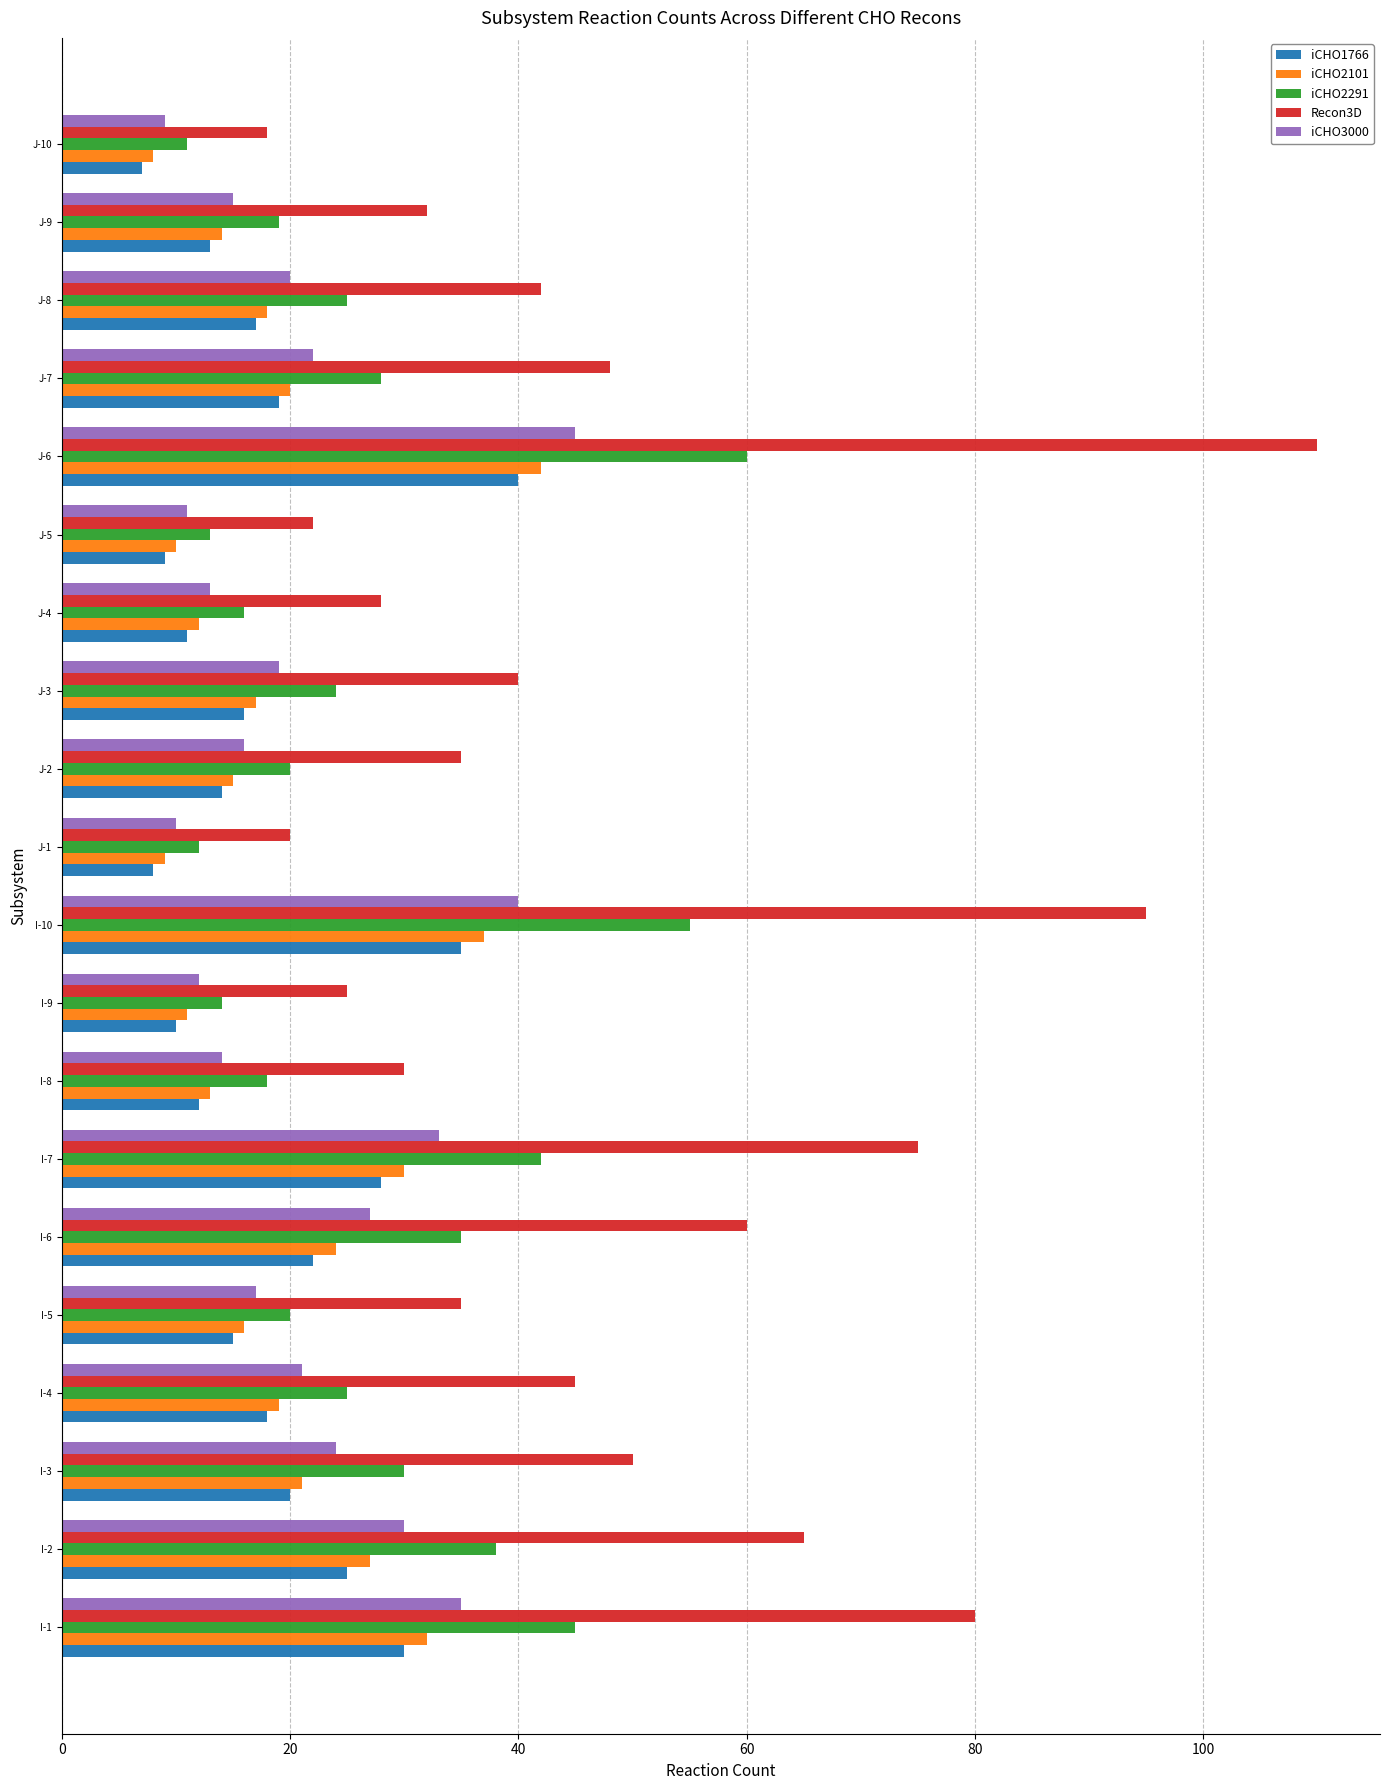

Is it true that Recon3D equals 52 at I-8?

False